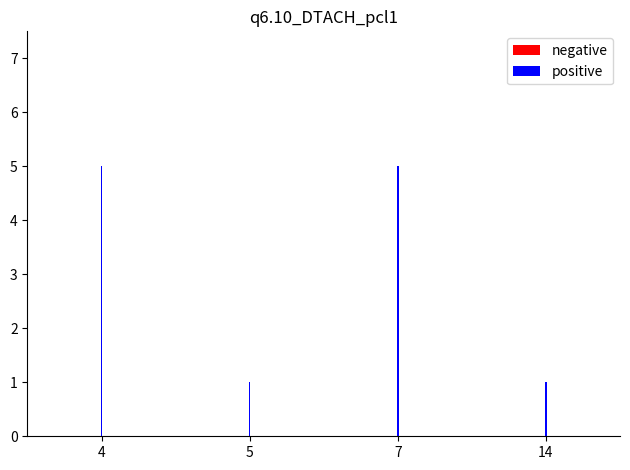

Reading left to right, extract all data points from this chart.

negative: 4=1	5=0	7=3	14=0
positive: 4=5	5=1	7=5	14=1